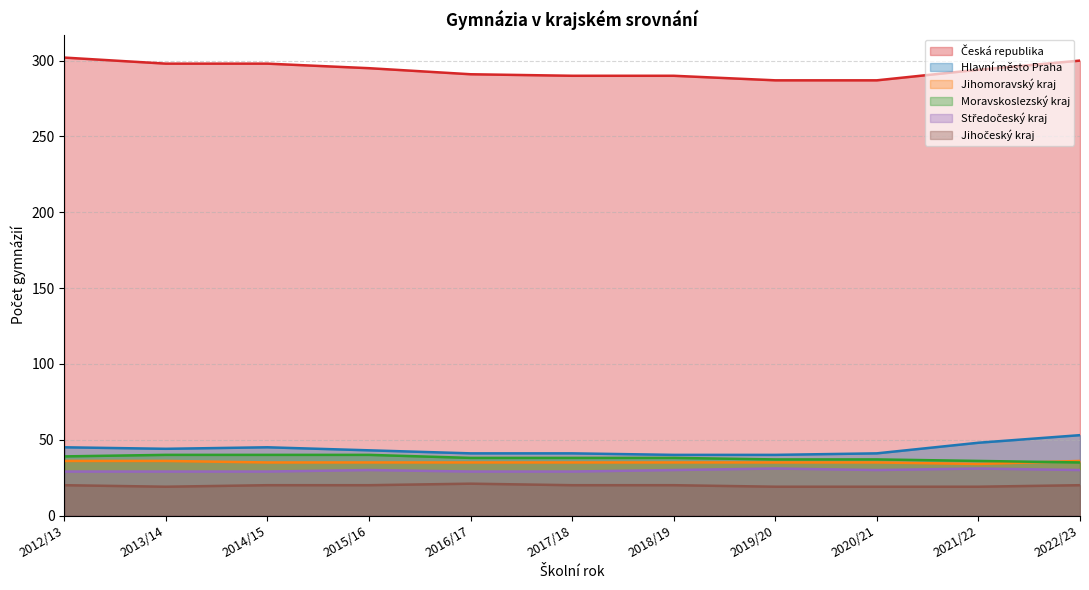

What is the sum of all Moravskoslezský kraj values?

418